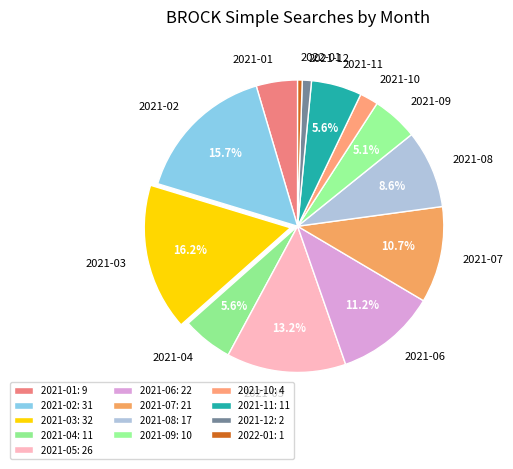

Does any single category account for the majority?

No